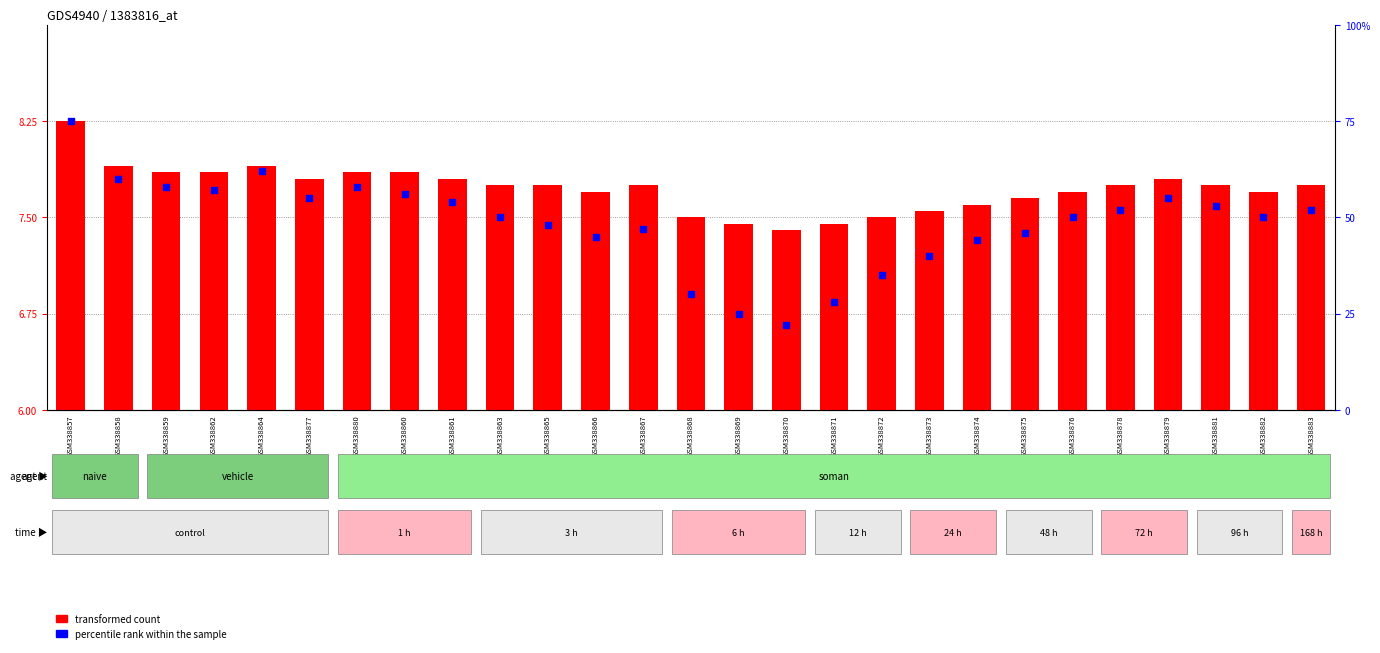

At how many categories does at least one series exceed 50?

13